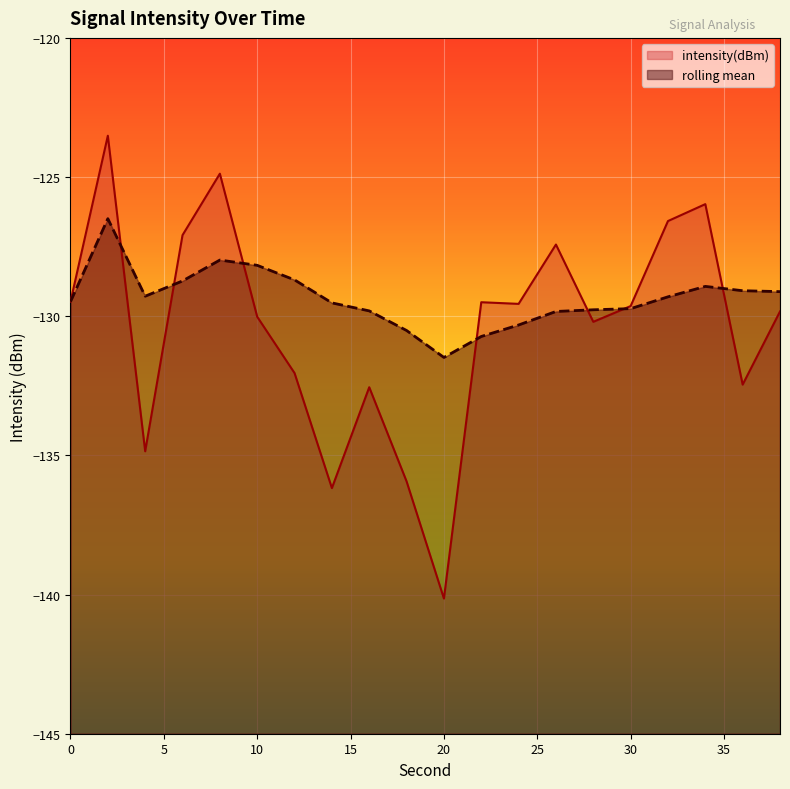

The rolling_mean series shows -57.1 at 32. True or false?

False